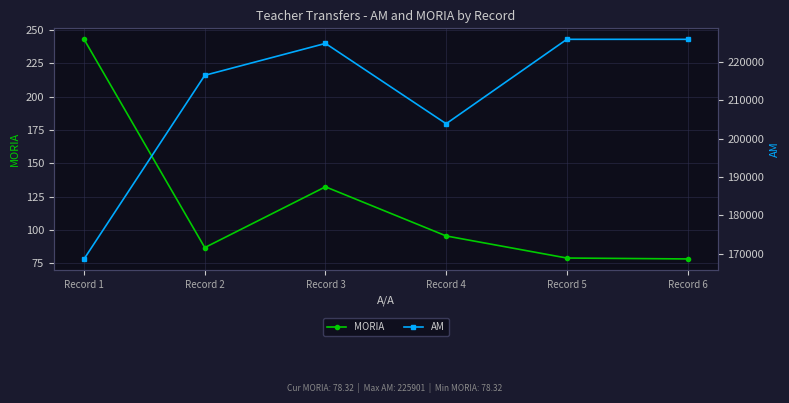

How many data points does each series have?

6